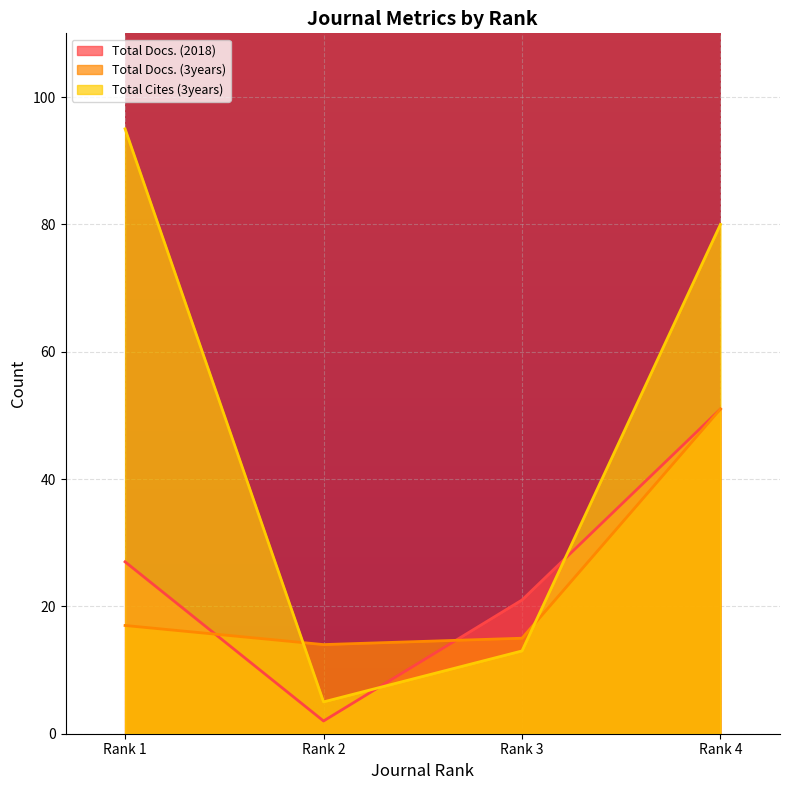

The Total Docs. (2018) series shows 12 at Rank 1. True or false?

False